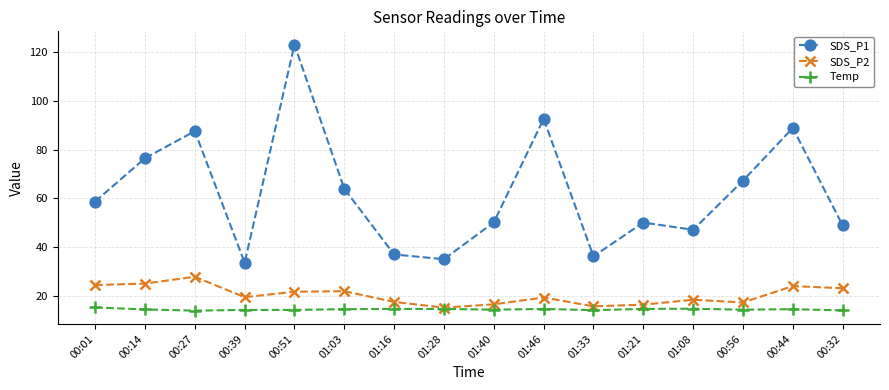

In SDS_P2, how many points are higher than both neighbors (excluding endpoints)?

5